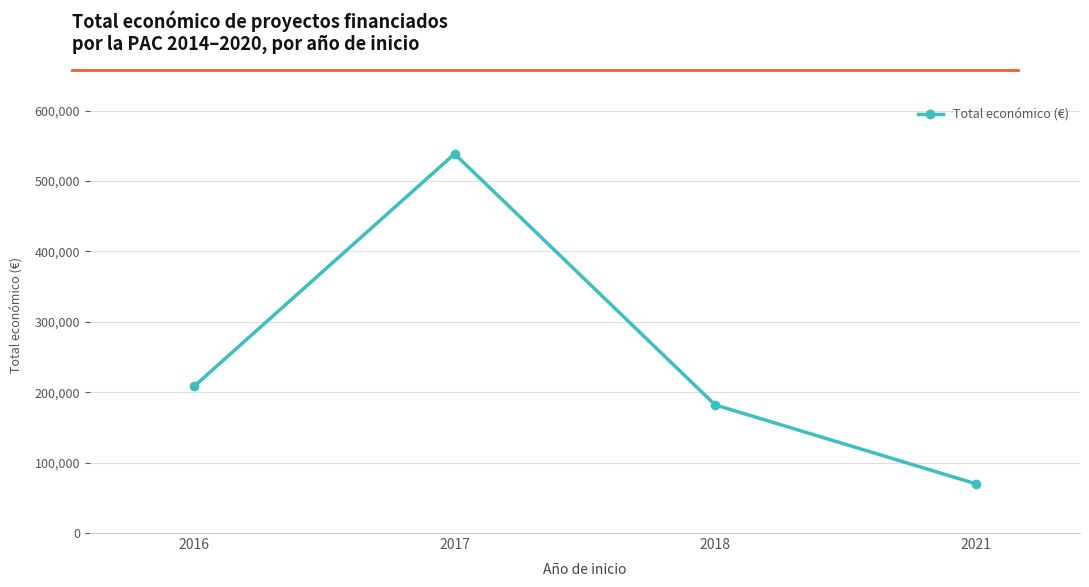

List the labels in order of value, smallest first.

2021, 2018, 2016, 2017